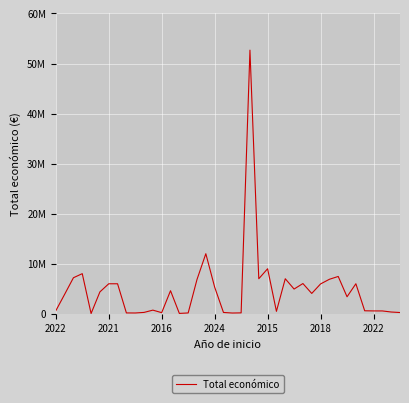

Is this an area chart (filled region under the line)?

No